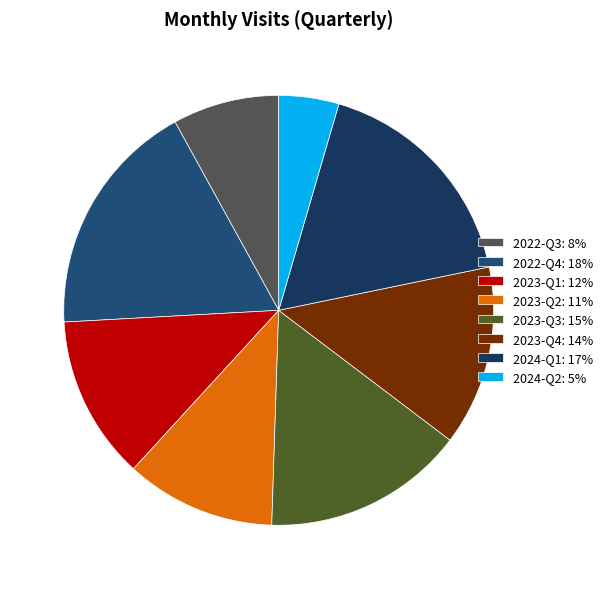

Count the number of slices in the pie.

8